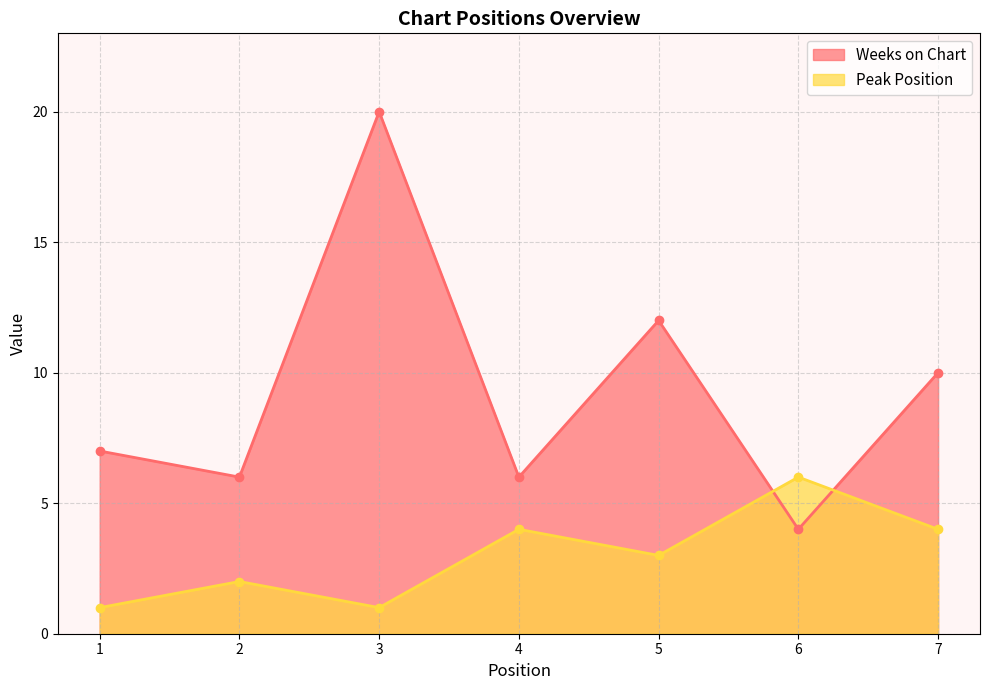

Which series has the largest total across all categories?

Weeks on Chart